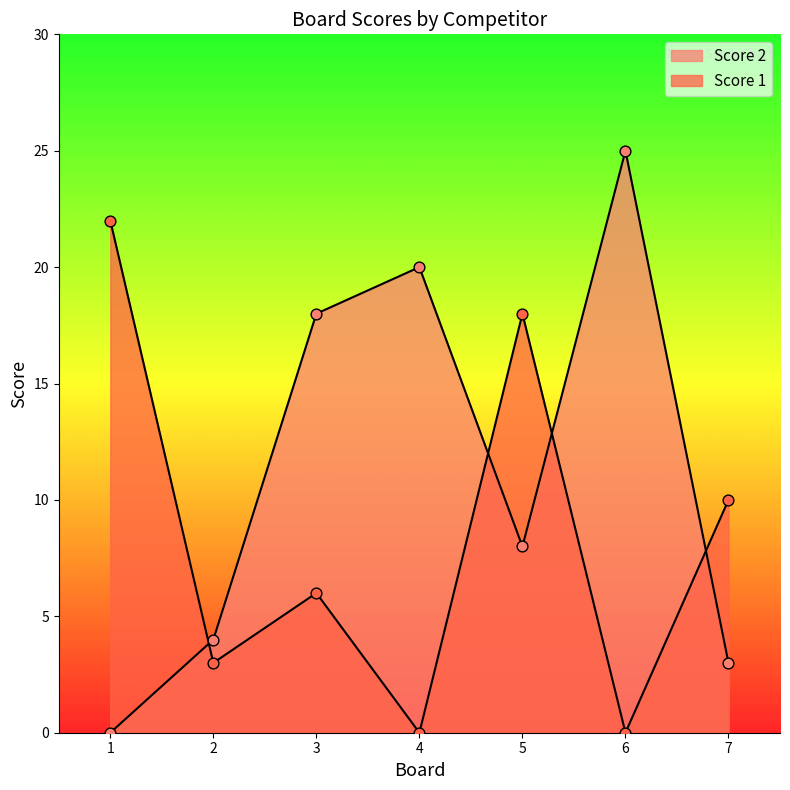

Which series has the largest total across all categories?

Score 2